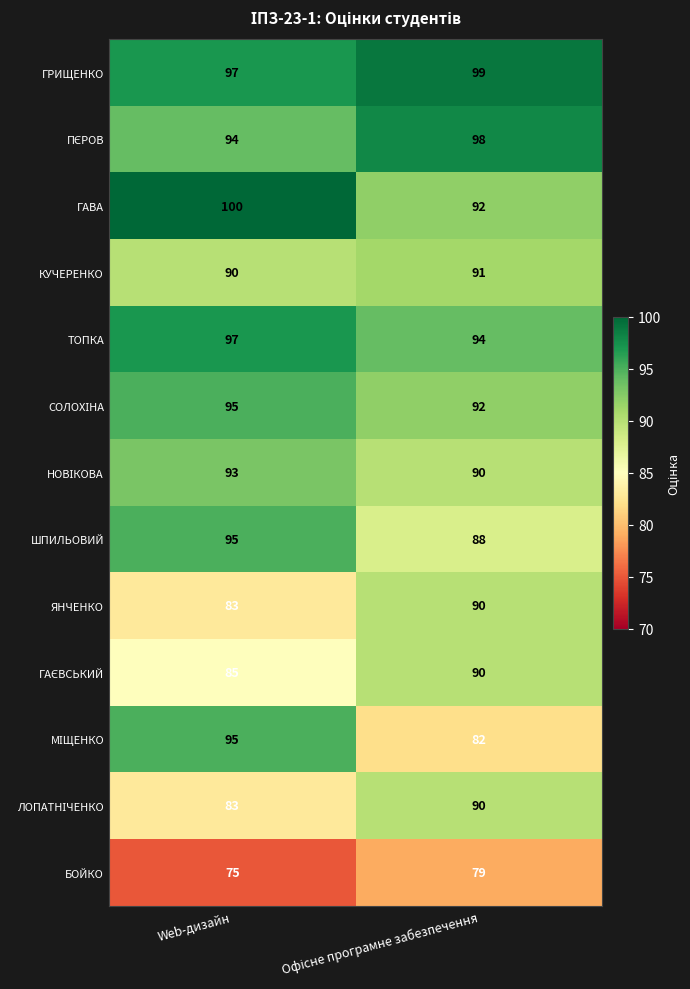

The value of ТОПКА at Web-дизайн is 97. True or false?

True